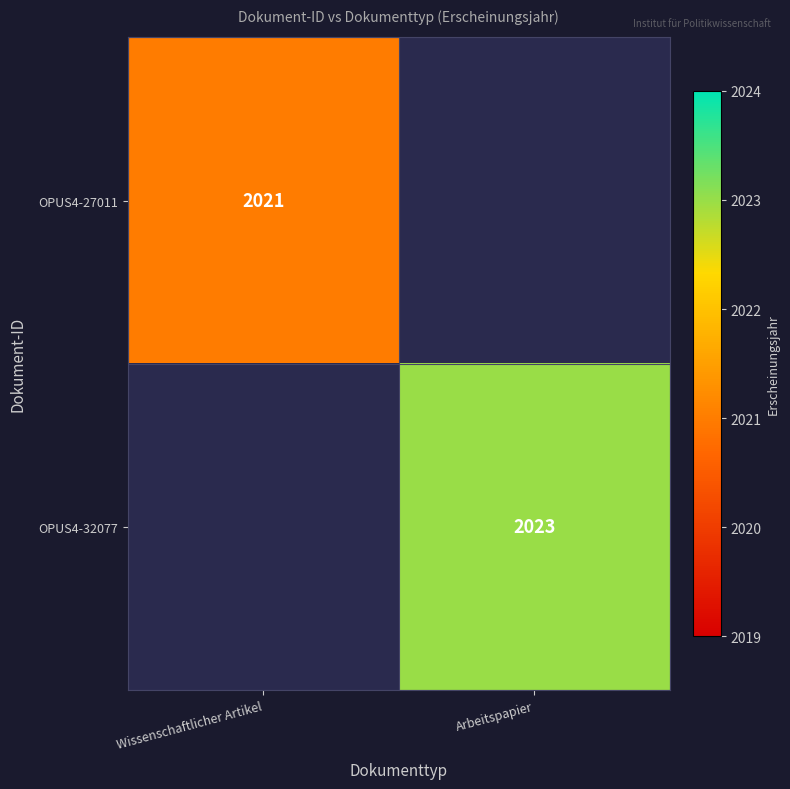

How many categories are shown in the chart?

2